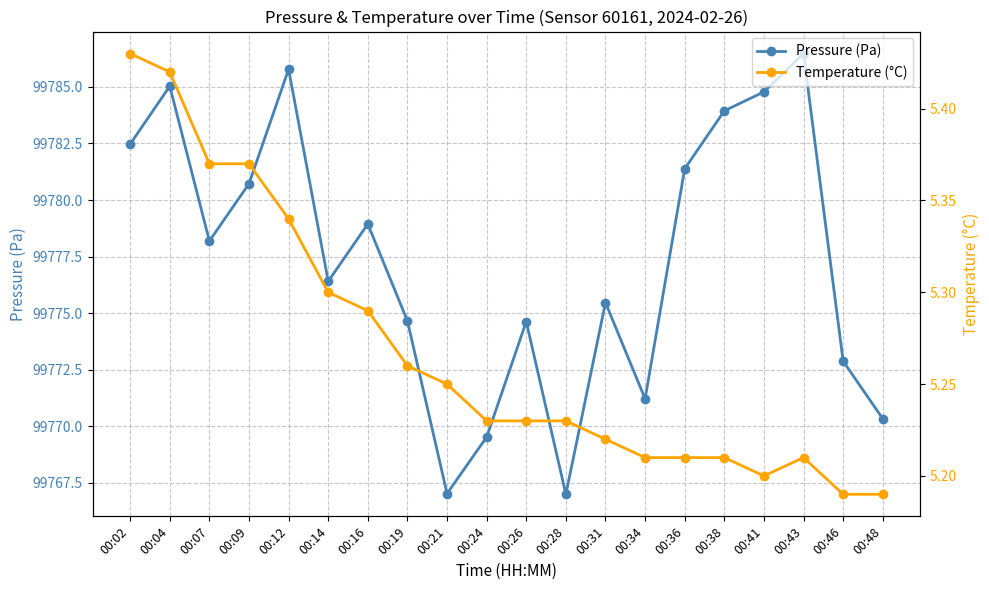

How many lines are shown in the chart?

2